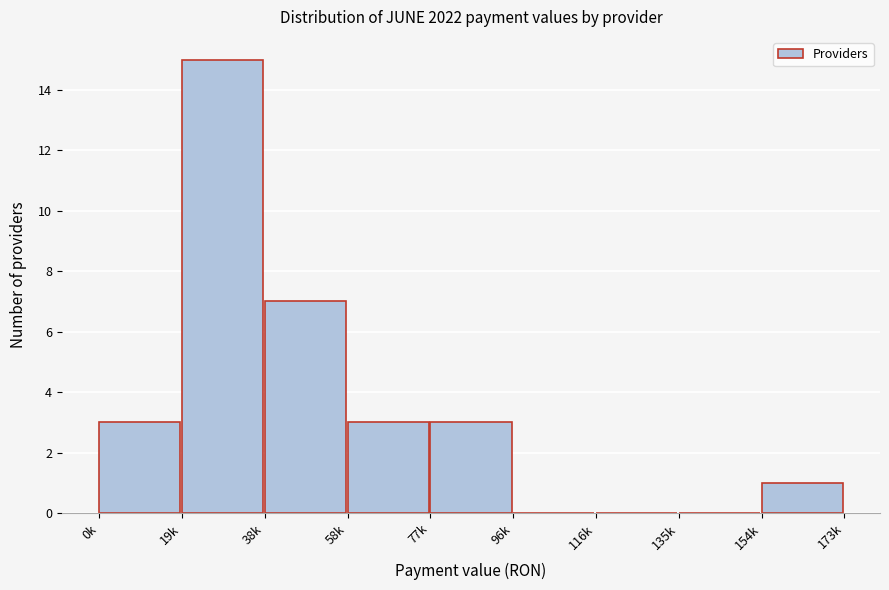

Reading left to right, extract all data points from this chart.

0k=3	19k=15	38k=7	58k=3	77k=3	96k=0	116k=0	135k=0	154k=1